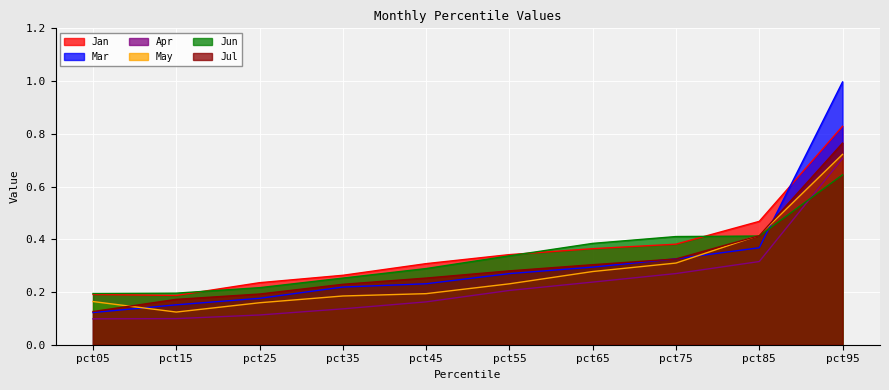

How many lines are shown in the chart?

6